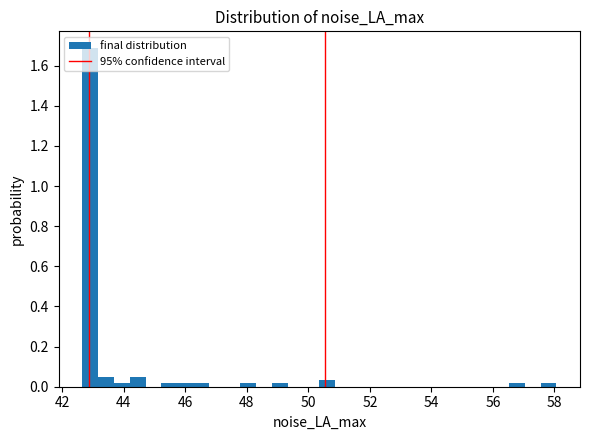

Read against the x-axis, roughly where is the centre of the tallest bar?

43.0